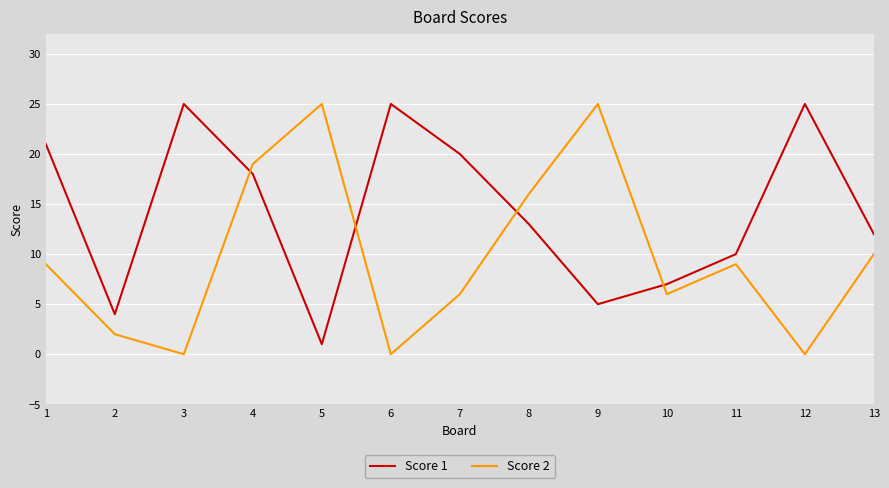

What is the difference between the maximum and minimum values in the Score 2 series?

25